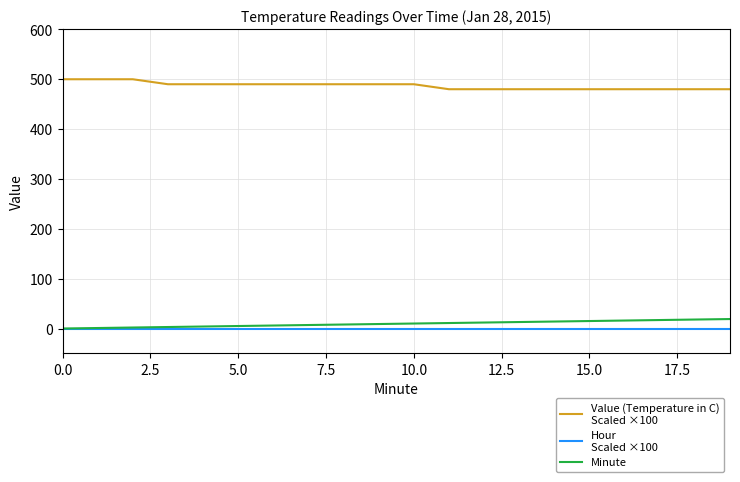

Is it true that Value (Temperature in C)
Scaled ×100 equals 744.9 at 12?

False